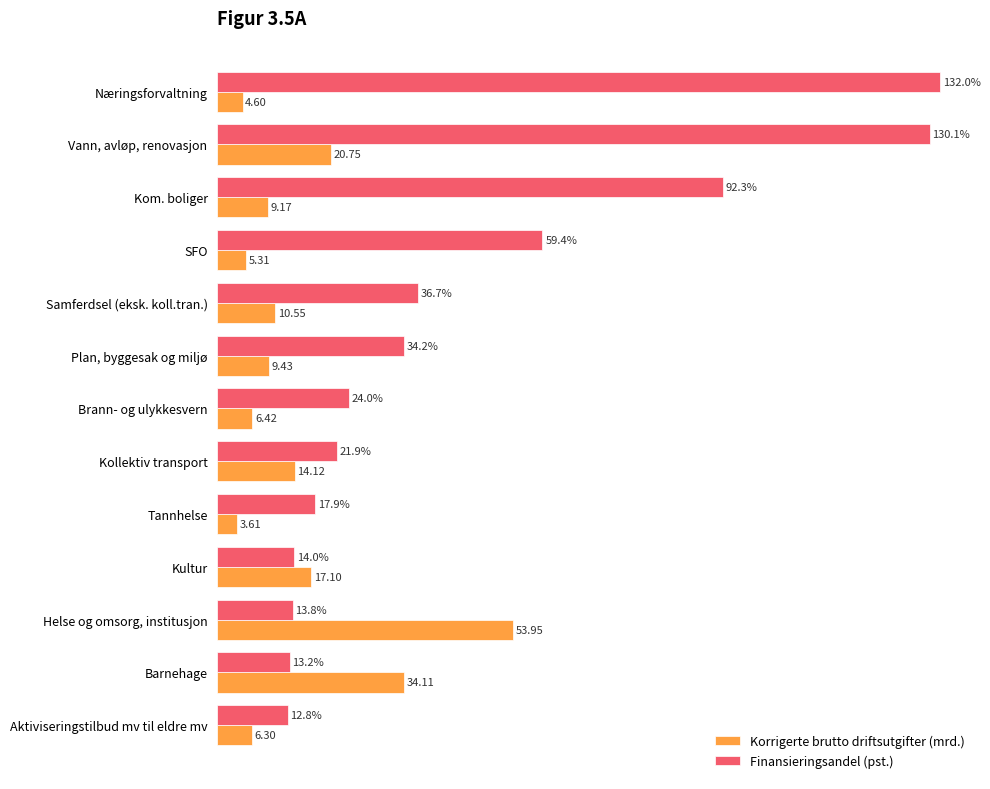

At which category is the sum across all series the highest?

Vann, avløp, renovasjon